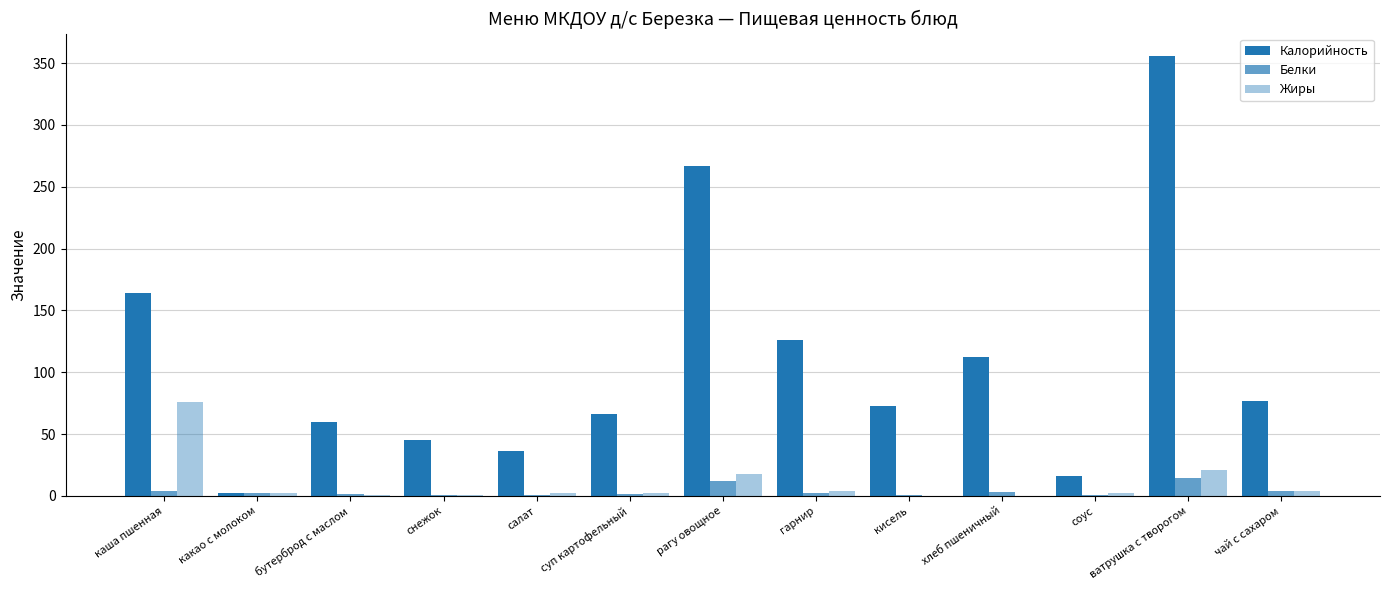

Which category has the lowest value in the Калорийность series?

какао с молоком